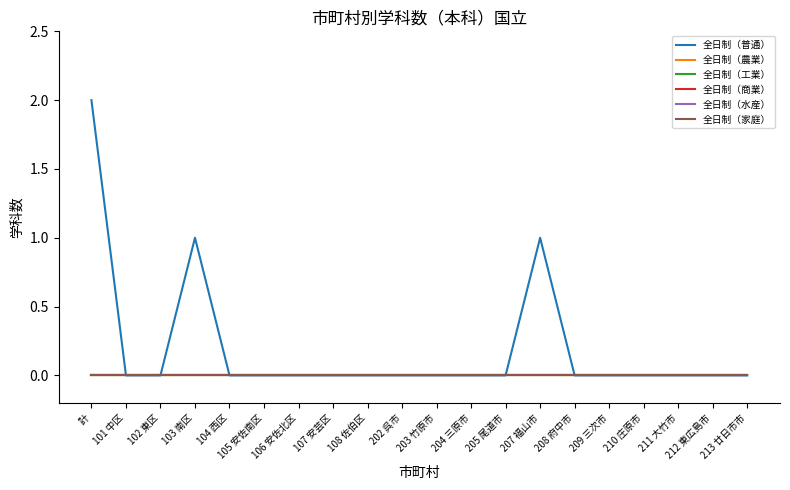

True or false: 全日制（工業） has more than 2 interior local peaks.

False